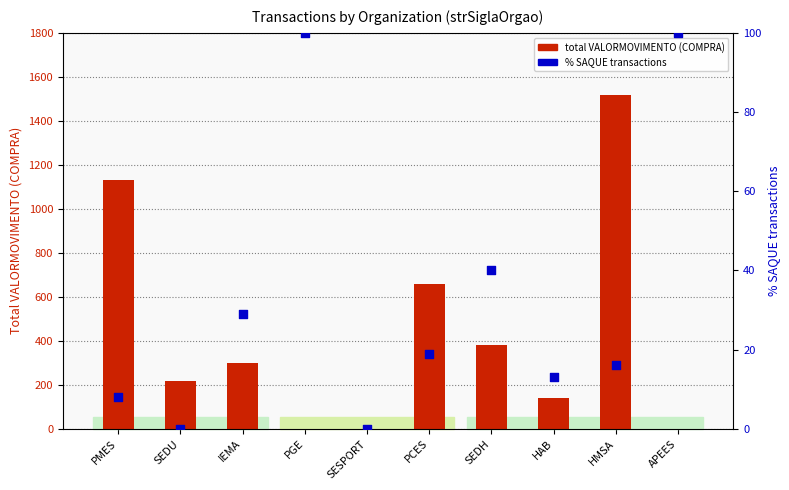

Which series has the largest total across all categories?

total VALORMOVIMENTO (COMPRA)